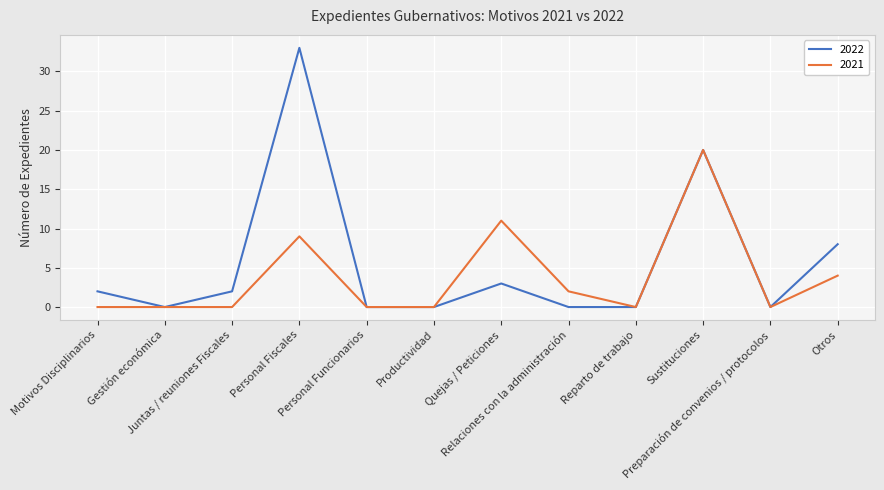

Which series has the largest total across all categories?

2022